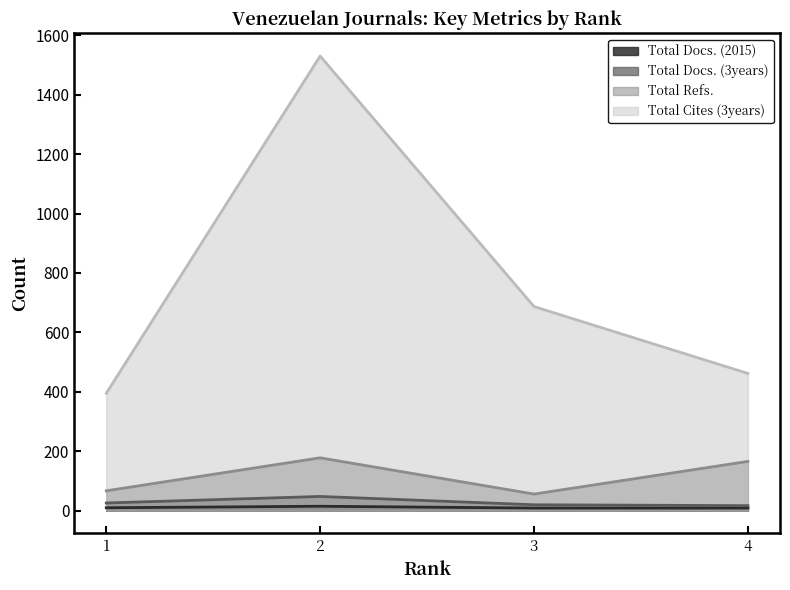

Count the number of data series in this chart.

4